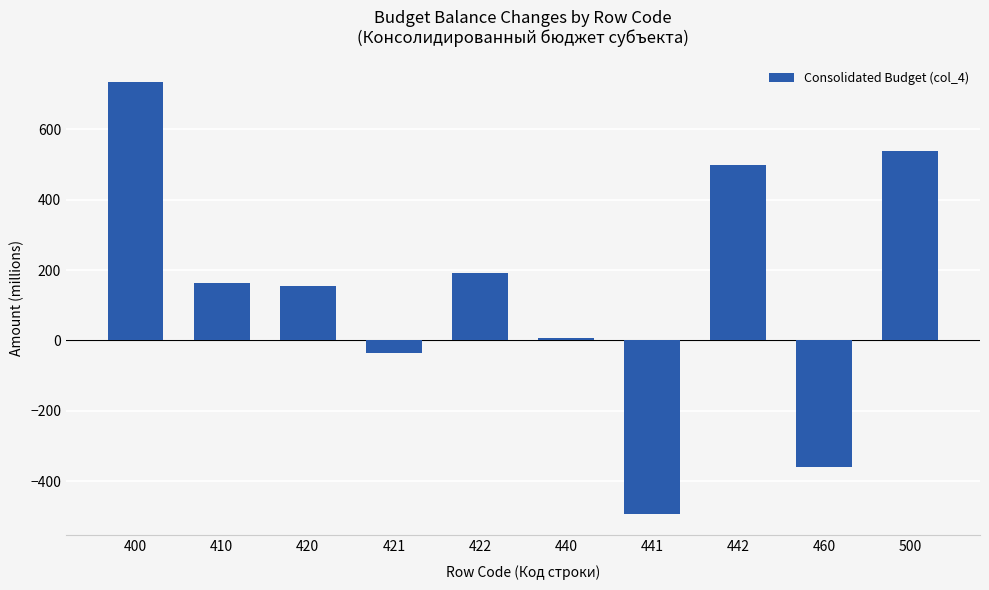

What is the value of the 7th bar from the left?

-492.8